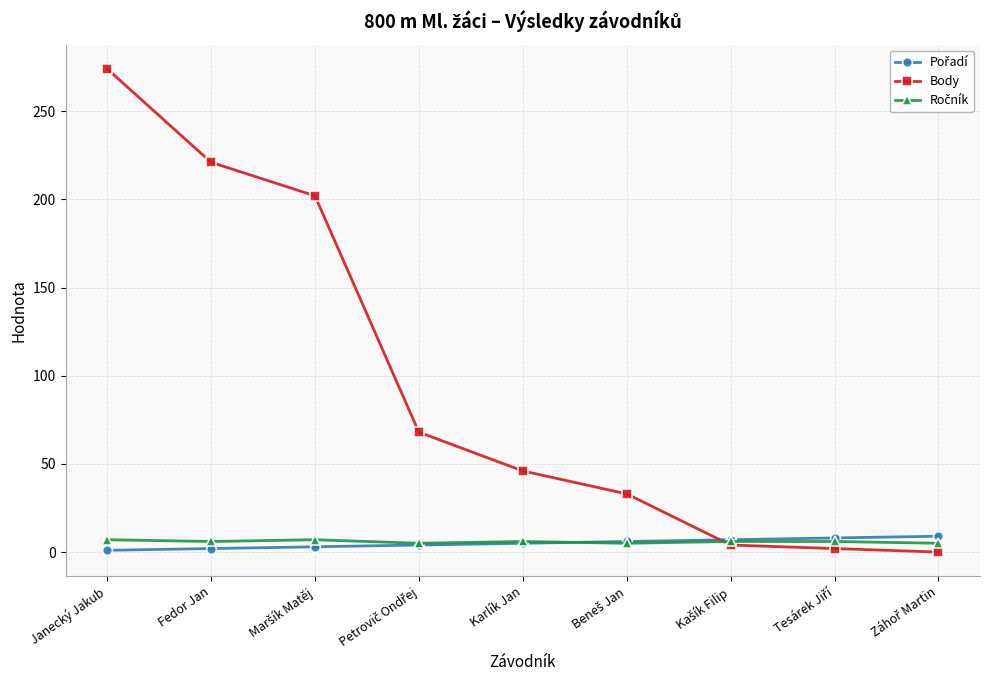

Is it true that Body equals 274 at Janecký Jakub?

True